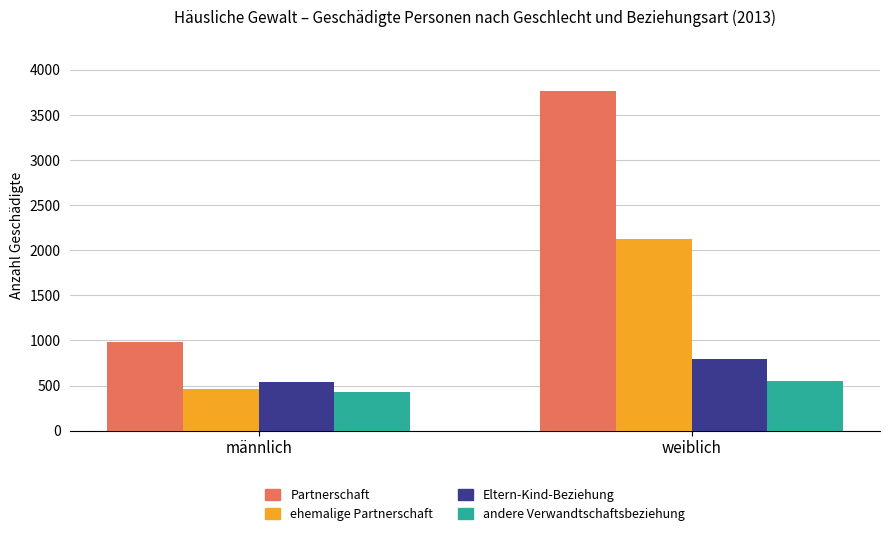

Which series has the largest range (max minus min)?

Partnerschaft